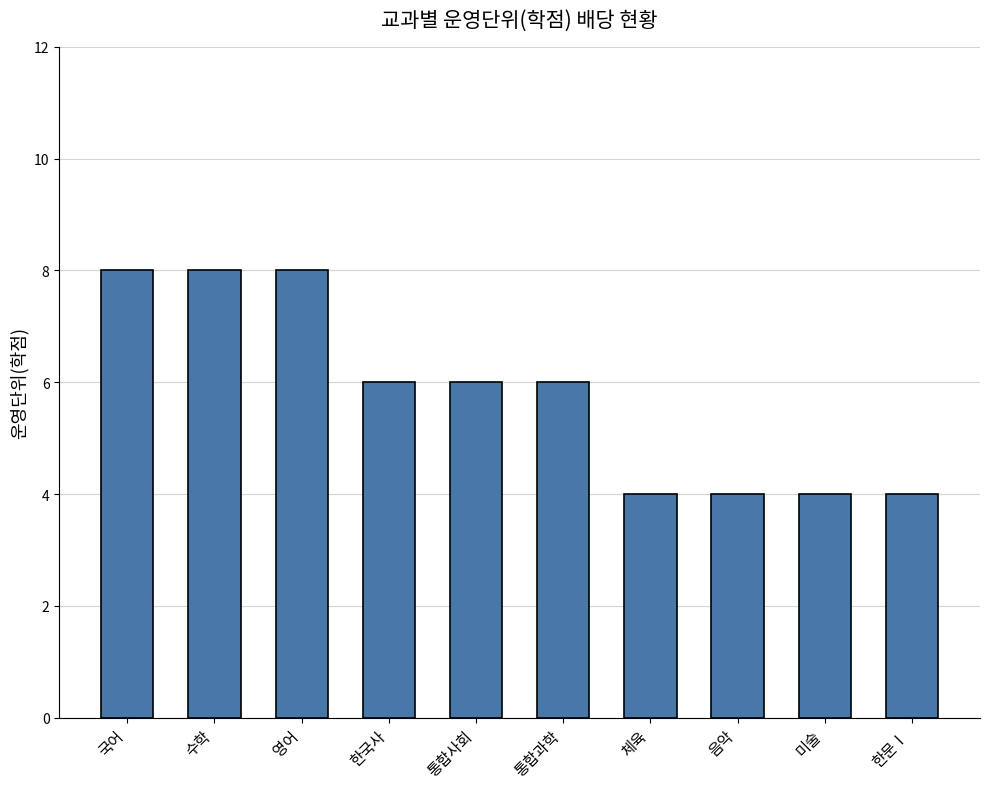

What is the change in value from 국어 to 음악?

-4